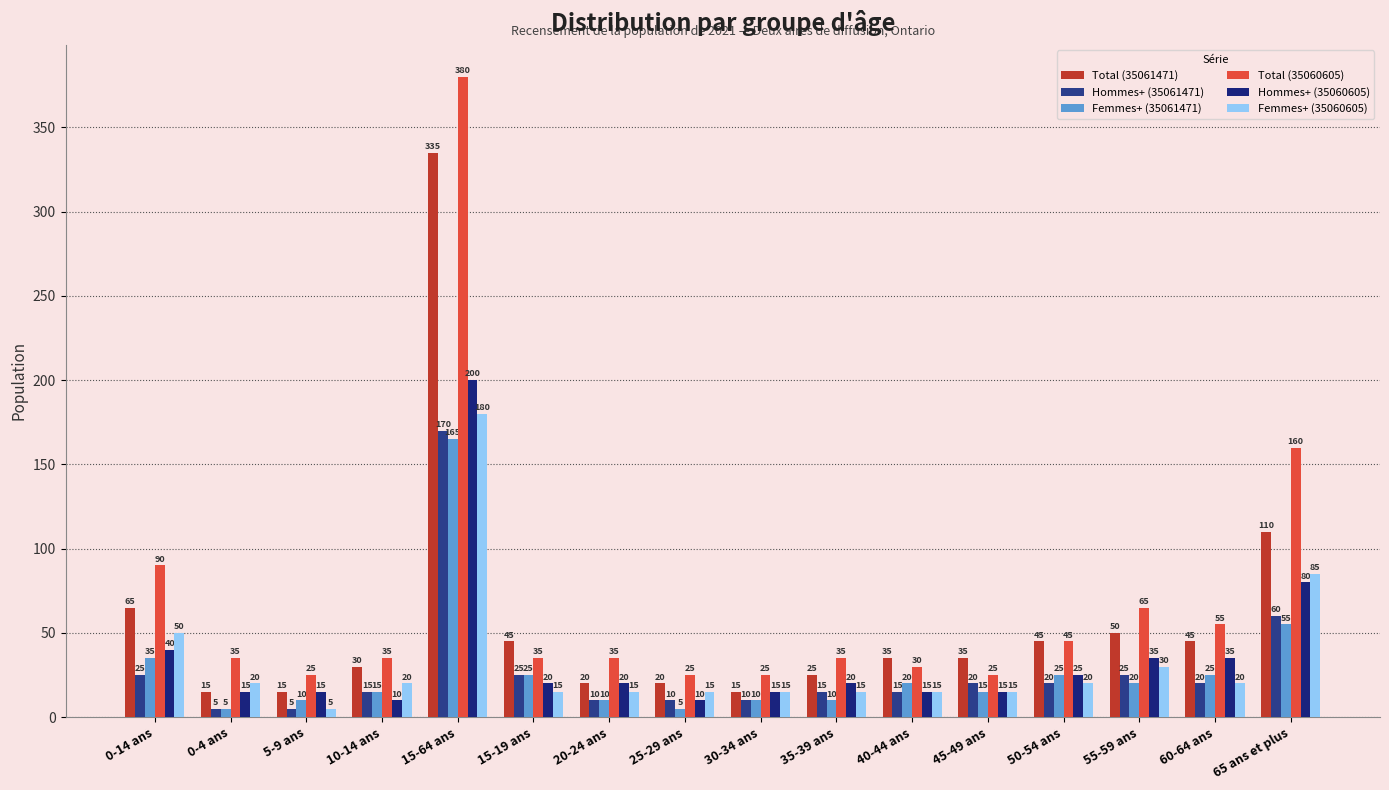

What is the spread (max minus min) of values at 25-29 ans?

20